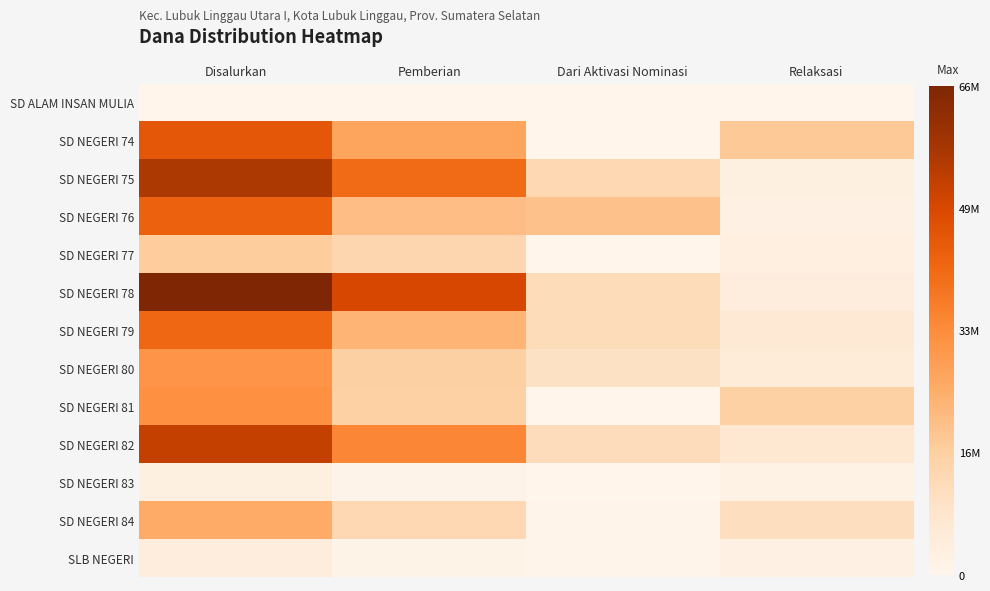

Reading right to left, what are all the values shown in this chart?

SD ALAM INSAN MULIA: Relaksasi=0	Dari Aktivasi Nominasi=0	Pemberian=225000	Disalurkan=225000
SD NEGERI 74: Relaksasi=18225000	Dari Aktivasi Nominasi=0	Pemberian=27450000	Disalurkan=45675000
SD NEGERI 75: Relaksasi=2700000	Dari Aktivasi Nominasi=13500000	Pemberian=40725000	Disalurkan=56925000
SD NEGERI 76: Relaksasi=2475000	Dari Aktivasi Nominasi=19800000	Pemberian=21150000	Disalurkan=43425000
SD NEGERI 77: Relaksasi=3150000	Dari Aktivasi Nominasi=0	Pemberian=14175000	Disalurkan=17325000
SD NEGERI 78: Relaksasi=4275000	Dari Aktivasi Nominasi=12150000	Pemberian=49950000	Disalurkan=66375000
SD NEGERI 79: Relaksasi=6300000	Dari Aktivasi Nominasi=12150000	Pemberian=23400000	Disalurkan=41850000
SD NEGERI 80: Relaksasi=4950000	Dari Aktivasi Nominasi=9900000	Pemberian=16425000	Disalurkan=31275000
SD NEGERI 81: Relaksasi=16200000	Dari Aktivasi Nominasi=0	Pemberian=16200000	Disalurkan=32400000
SD NEGERI 82: Relaksasi=7200000	Dari Aktivasi Nominasi=11700000	Pemberian=34425000	Disalurkan=53325000
SD NEGERI 83: Relaksasi=1800000	Dari Aktivasi Nominasi=0	Pemberian=900000	Disalurkan=2700000
SD NEGERI 84: Relaksasi=11250000	Dari Aktivasi Nominasi=450000	Pemberian=13725000	Disalurkan=25425000
SLB NEGERI: Relaksasi=2475000	Dari Aktivasi Nominasi=450000	Pemberian=1125000	Disalurkan=4050000